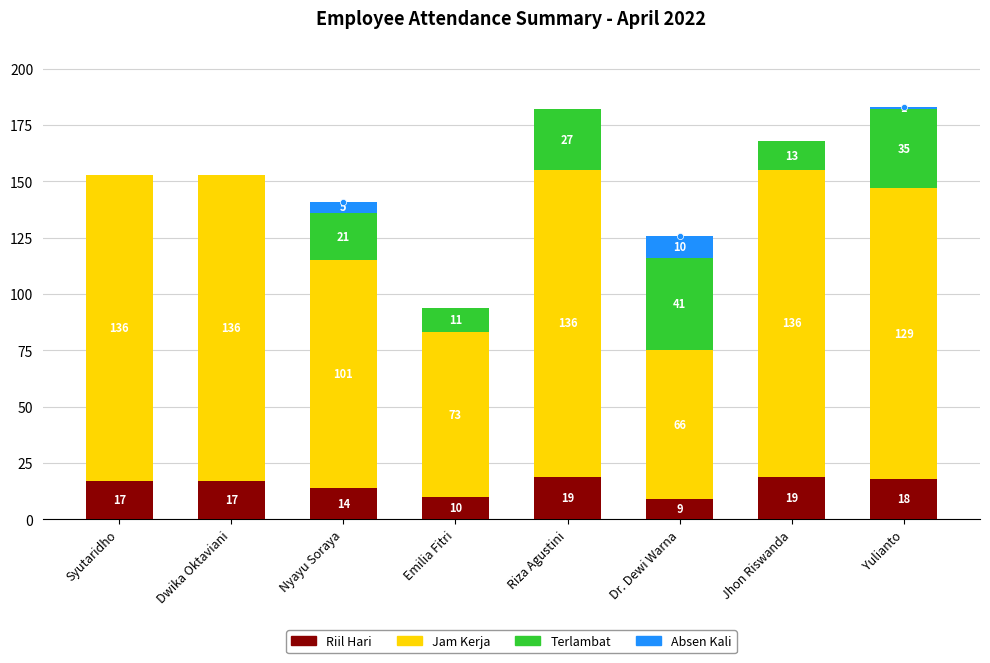

Which series reaches the maximum Y coordinate?

Jam Kerja